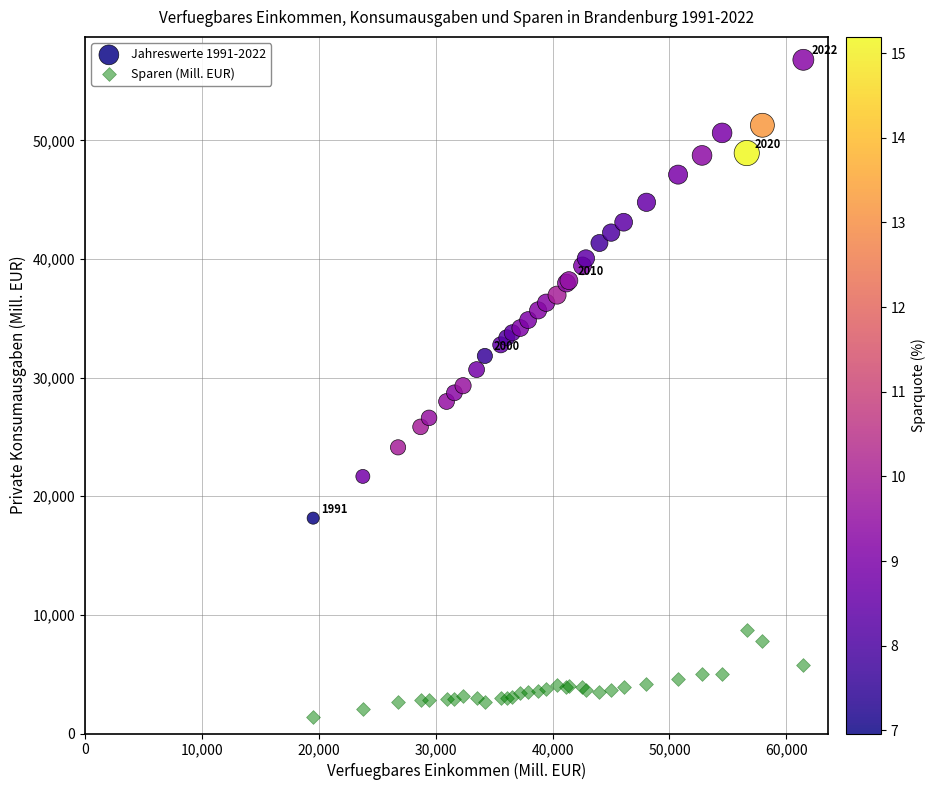

What is the X range (max minus min) for the scatter plot?

41946.0